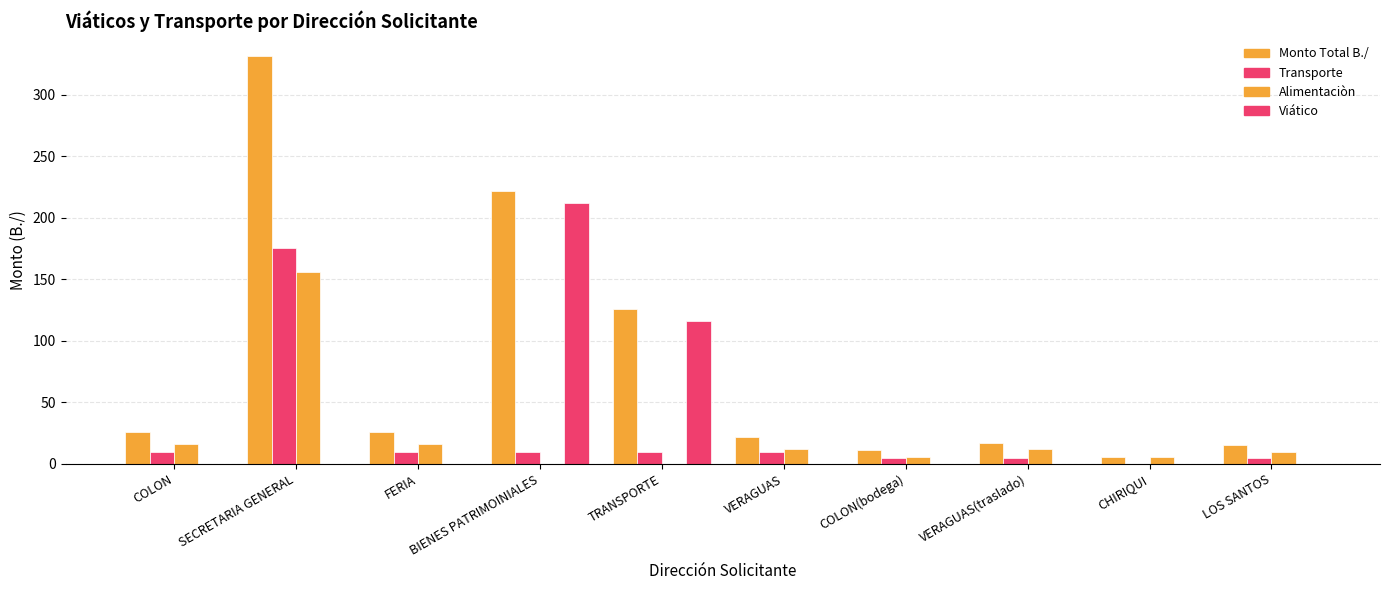

Are the bars horizontal?

No